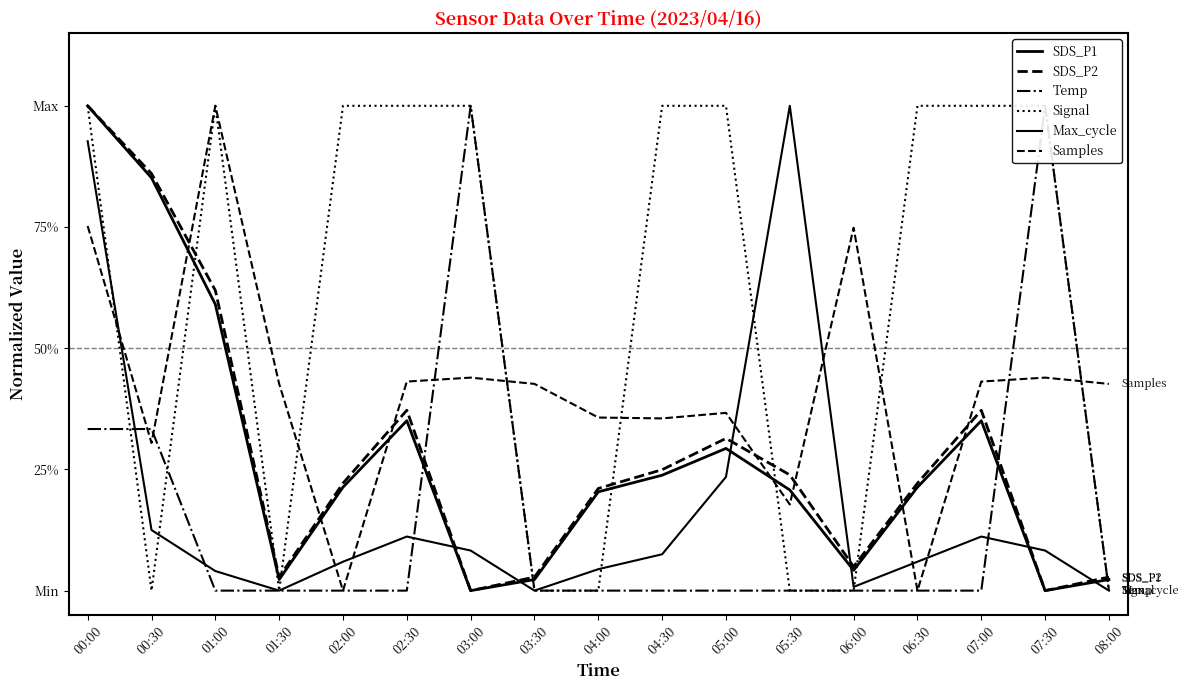

Is this an area chart (filled region under the line)?

No